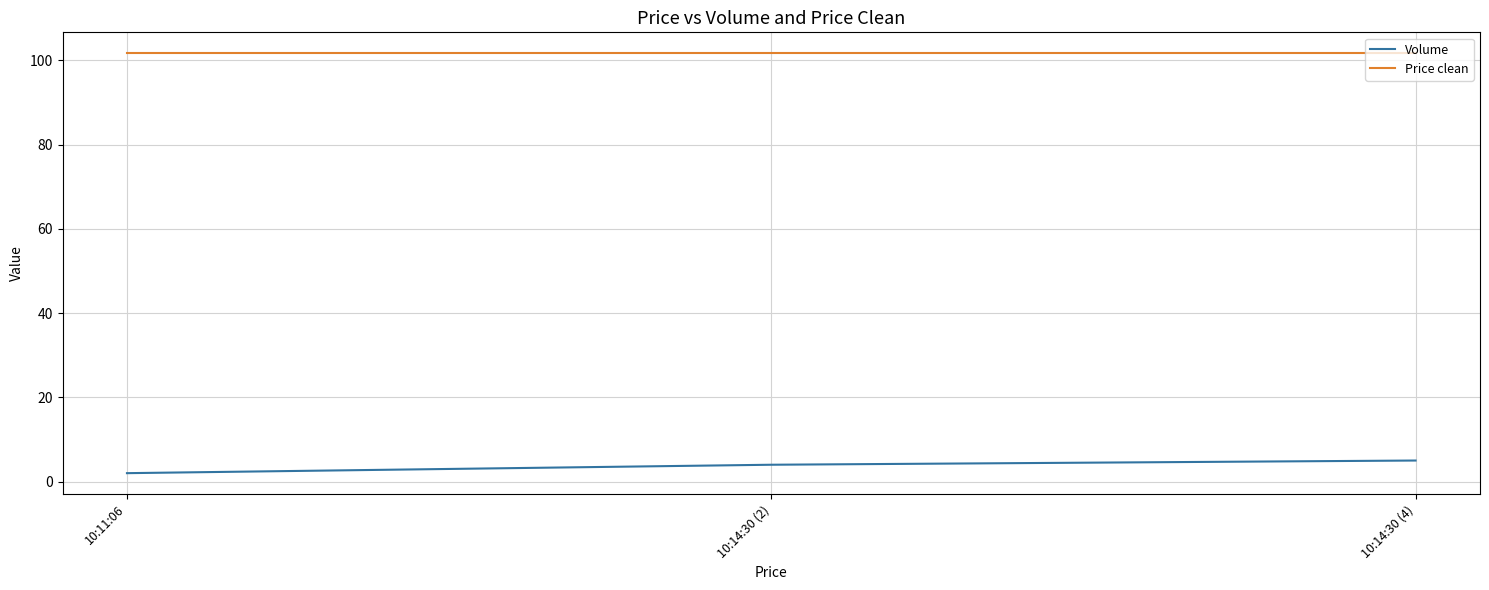

What is the smallest value displayed?

2.0